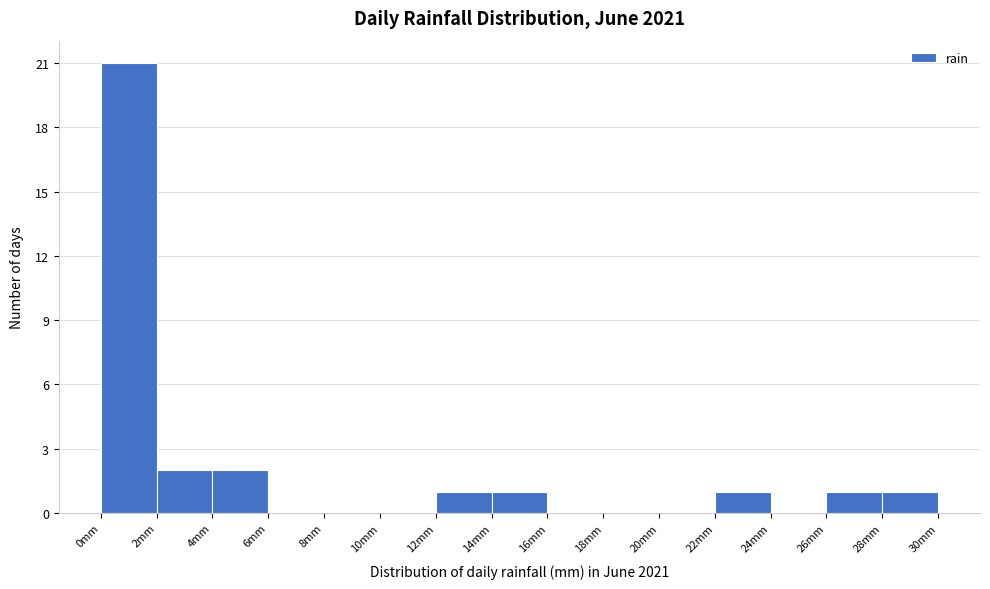

Reading left to right, list every bar in this chart as the range it spans on the x-axis followed by its height. The values are not printed on the chart, so give them approximately, as read against the axis.

0 to 2: 21
2 to 4: 2
4 to 6: 2
6 to 8: 0
8 to 10: 0
10 to 12: 0
12 to 14: 1
14 to 16: 1
16 to 18: 0
18 to 20: 0
20 to 22: 0
22 to 24: 1
24 to 26: 0
26 to 28: 1
28 to 30: 1